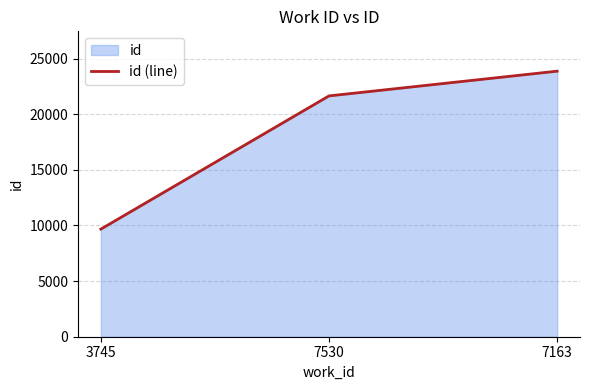

Which category has the lowest value across all series?

3745